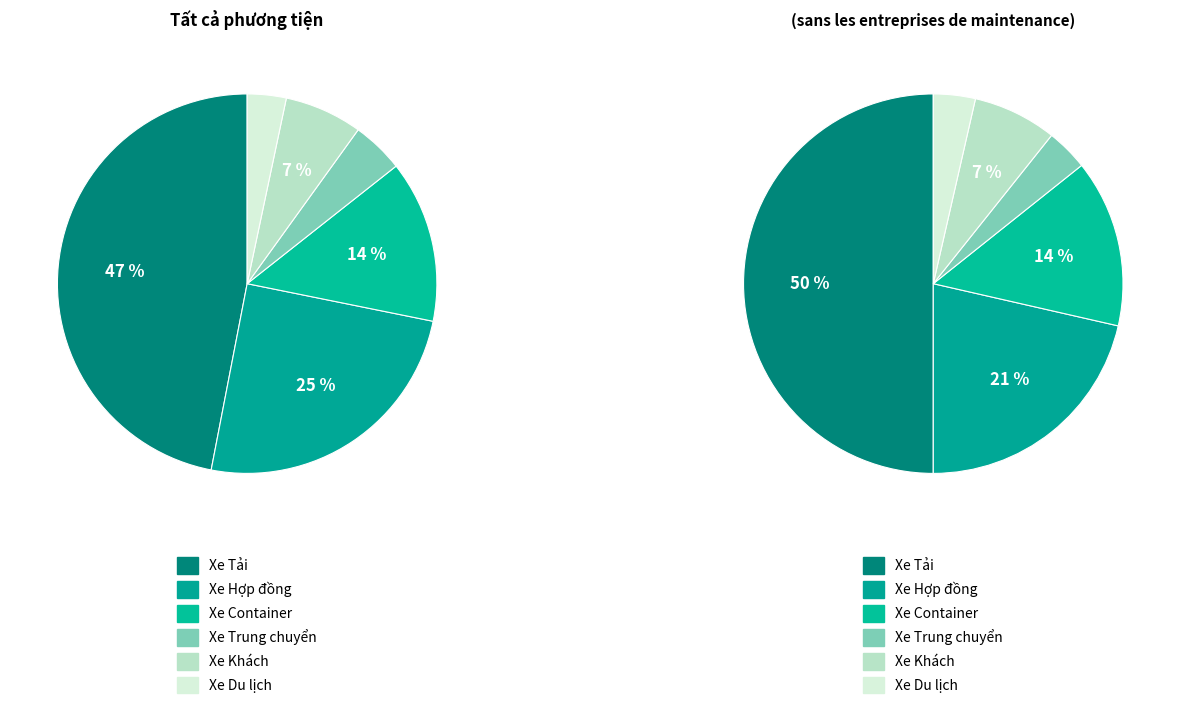

Does any single category account for the majority?

No